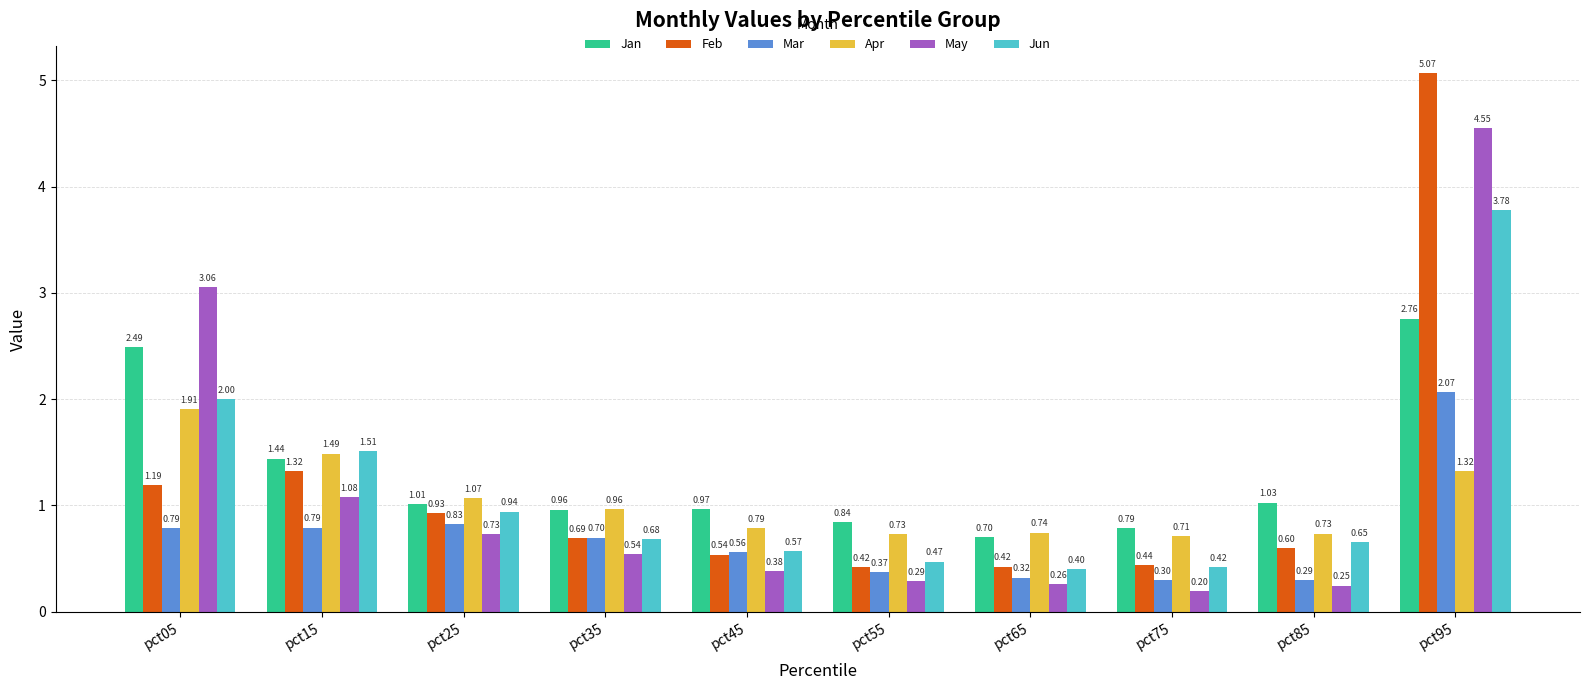

What is the sum of the Feb values at pct85 and pct15?

1.9